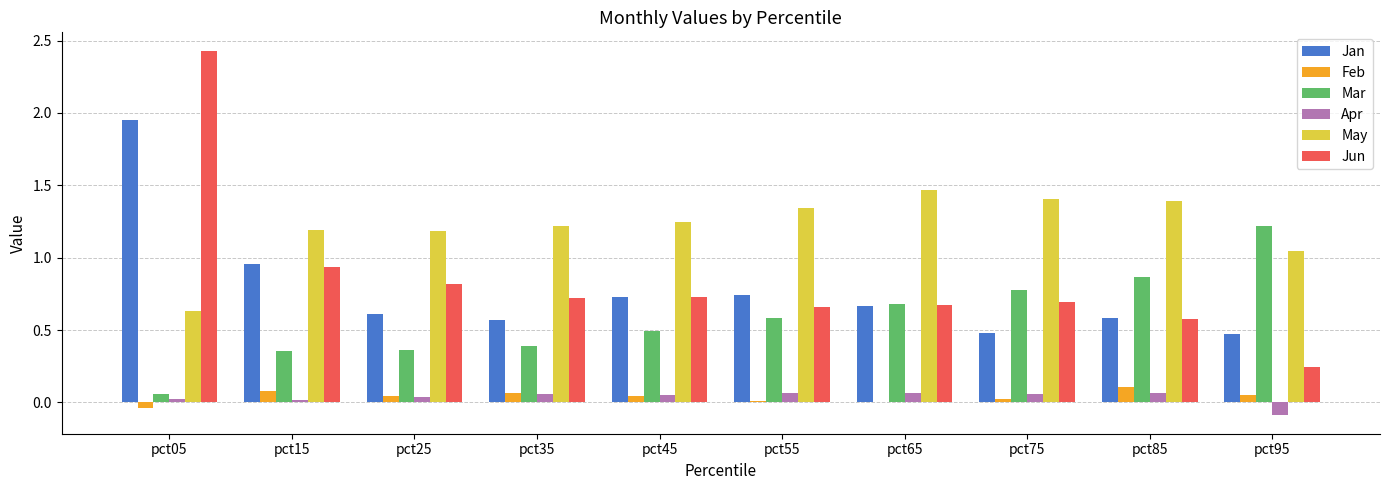

The Jun series shows 1.0 at pct85. True or false?

False